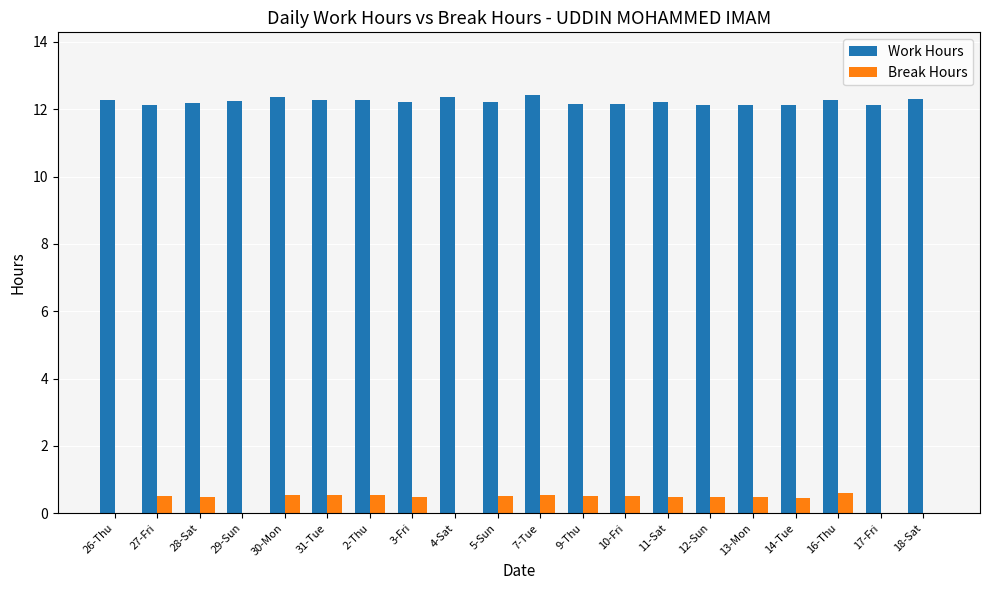

What is the maximum value for Work Hours?

12.4